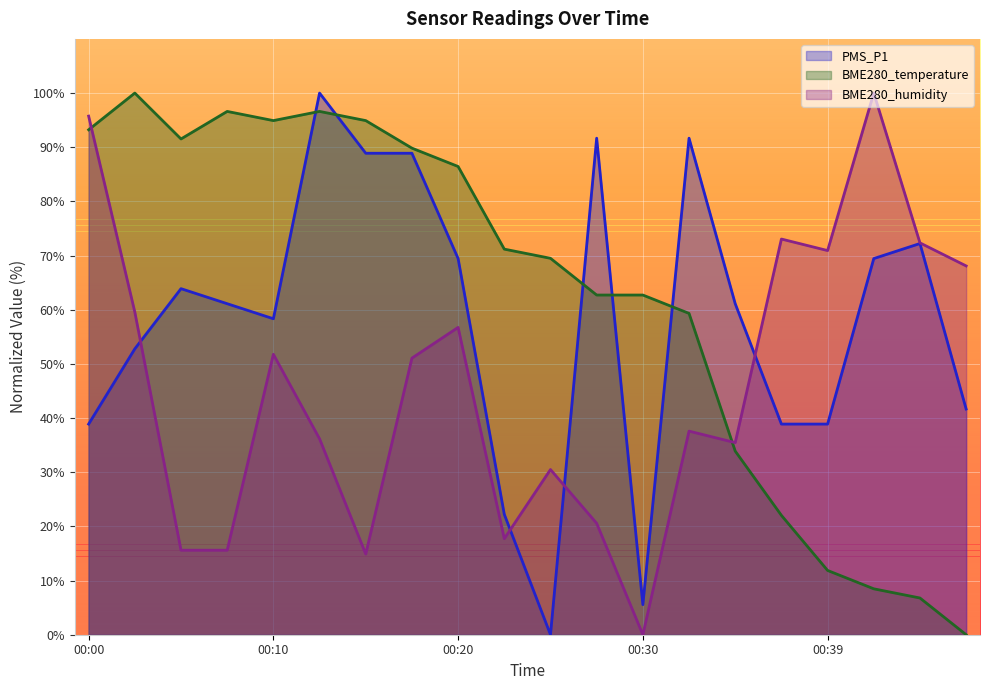

What is the maximum value for BME280_humidity?

100.0